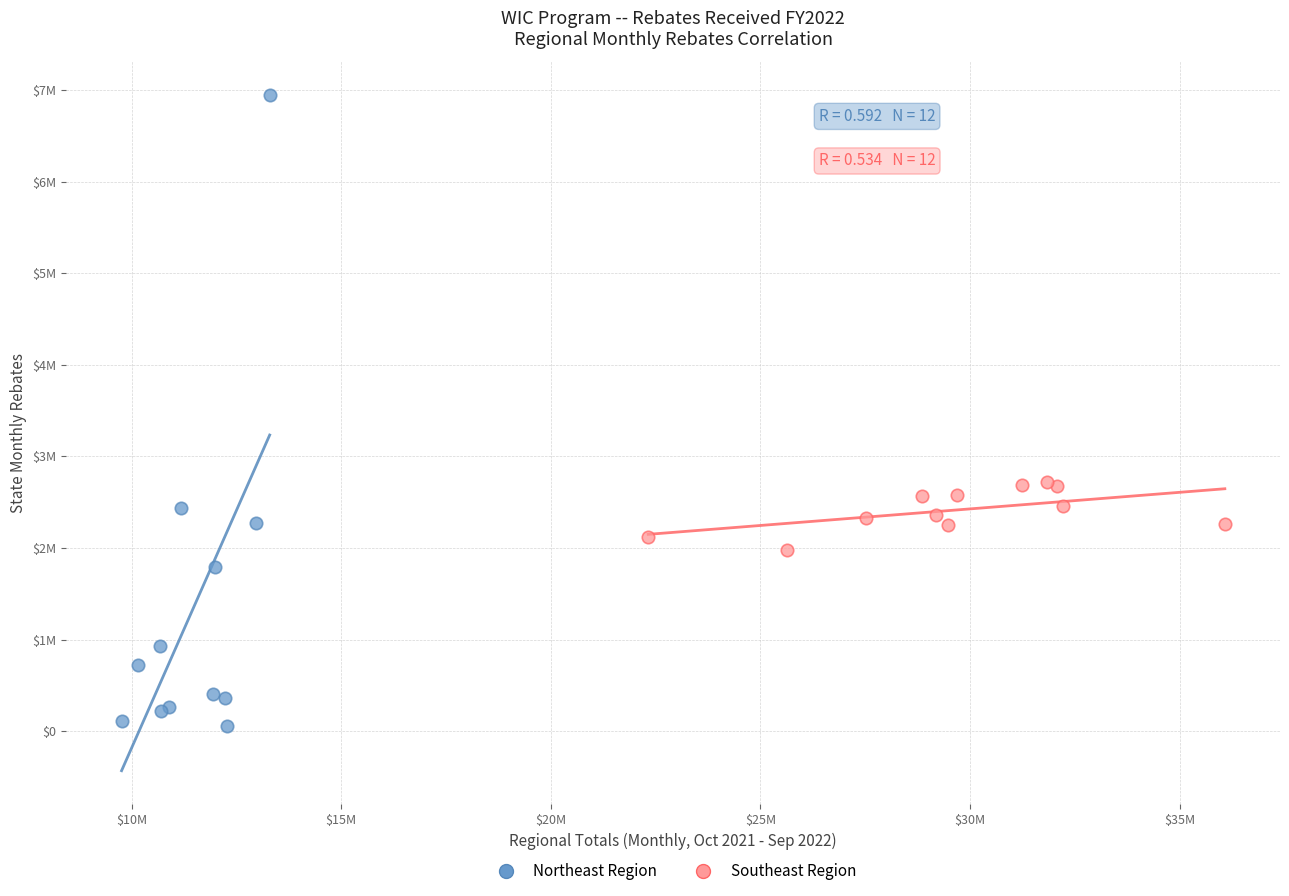

What are all the series names shown in the legend?

Northeast Region, Southeast Region